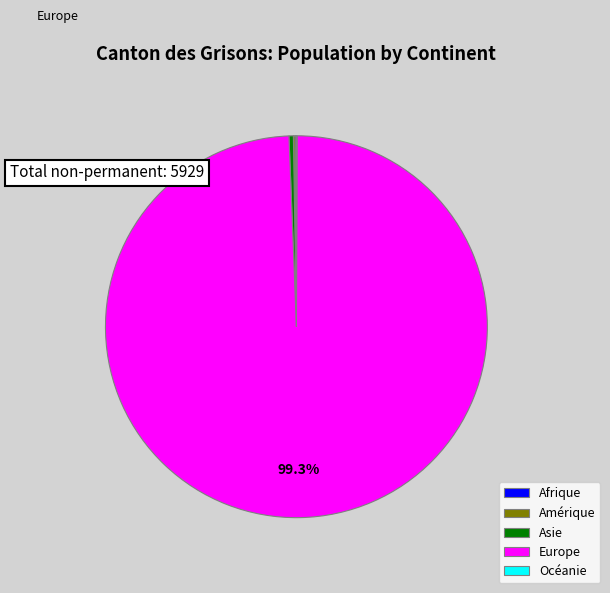

Which slice is the largest?

Europe